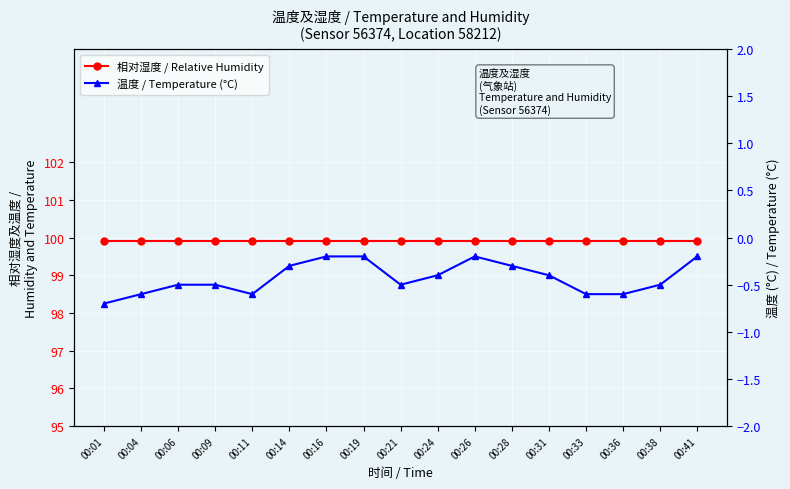

Reading left to right, what are all the values shown in this chart?

相对湿度 / Relative Humidity: 00:01=99.9	00:04=99.9	00:06=99.9	00:09=99.9	00:11=99.9	00:14=99.9	00:16=99.9	00:19=99.9	00:21=99.9	00:24=99.9	00:26=99.9	00:28=99.9	00:31=99.9	00:33=99.9	00:36=99.9	00:38=99.9	00:41=99.9
温度 / Temperature (°C): 00:01=-0.7	00:04=-0.6	00:06=-0.5	00:09=-0.5	00:11=-0.6	00:14=-0.3	00:16=-0.2	00:19=-0.2	00:21=-0.5	00:24=-0.4	00:26=-0.2	00:28=-0.3	00:31=-0.4	00:33=-0.6	00:36=-0.6	00:38=-0.5	00:41=-0.2